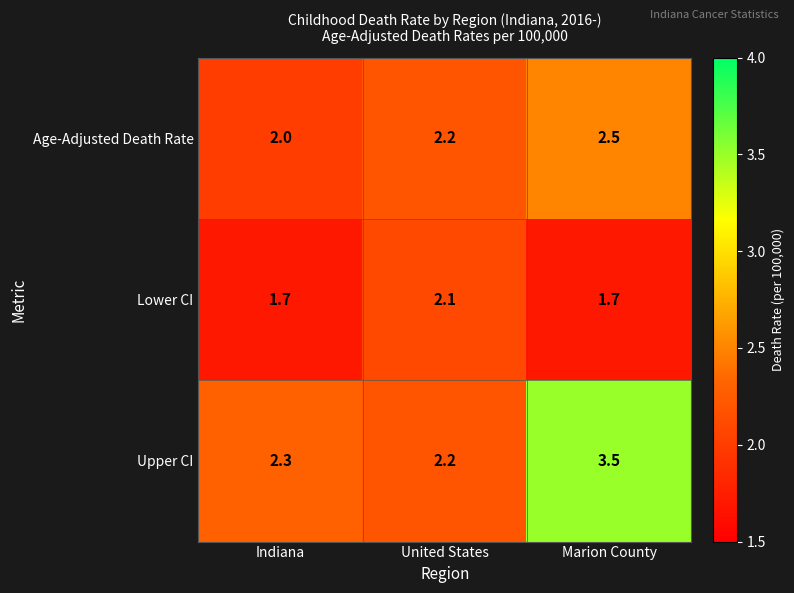

Reading right to left, transcribe all the data shown in this chart.

Age-Adjusted Death Rate: Marion County=2.5	United States=2.2	Indiana=2.0
Lower CI: Marion County=1.7	United States=2.1	Indiana=1.7
Upper CI: Marion County=3.5	United States=2.2	Indiana=2.3